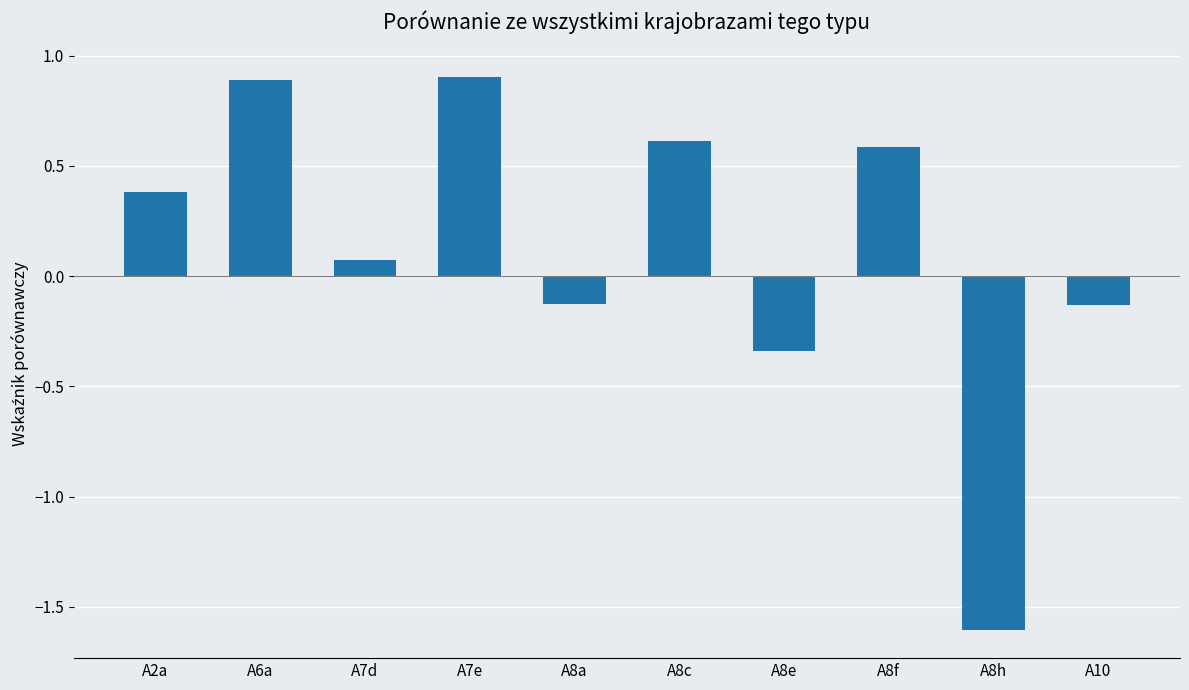

Between A8e and A10, which is larger?

A10